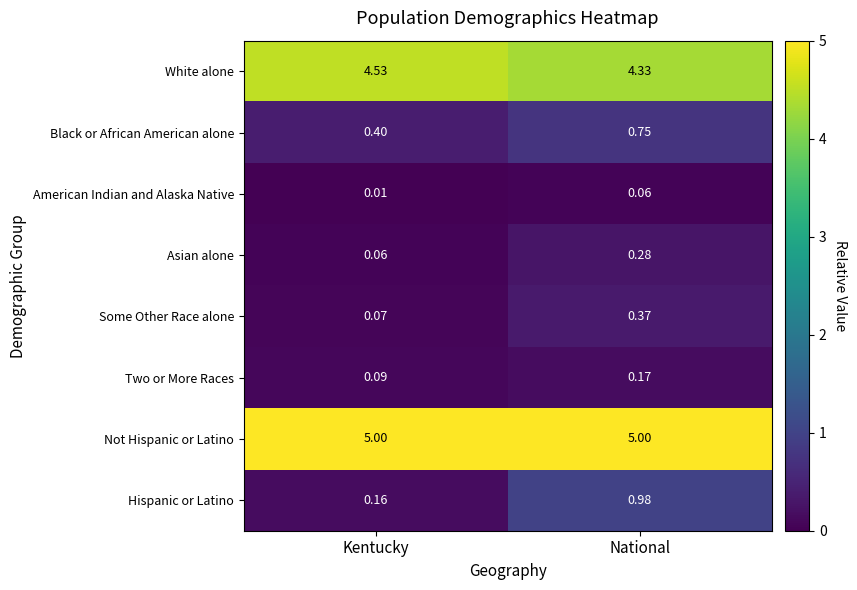

At National, list the series in order from largest to smallest.

Not Hispanic or Latino, White alone, Hispanic or Latino, Black or African American alone, Some Other Race alone, Asian alone, Two or More Races, American Indian and Alaska Native